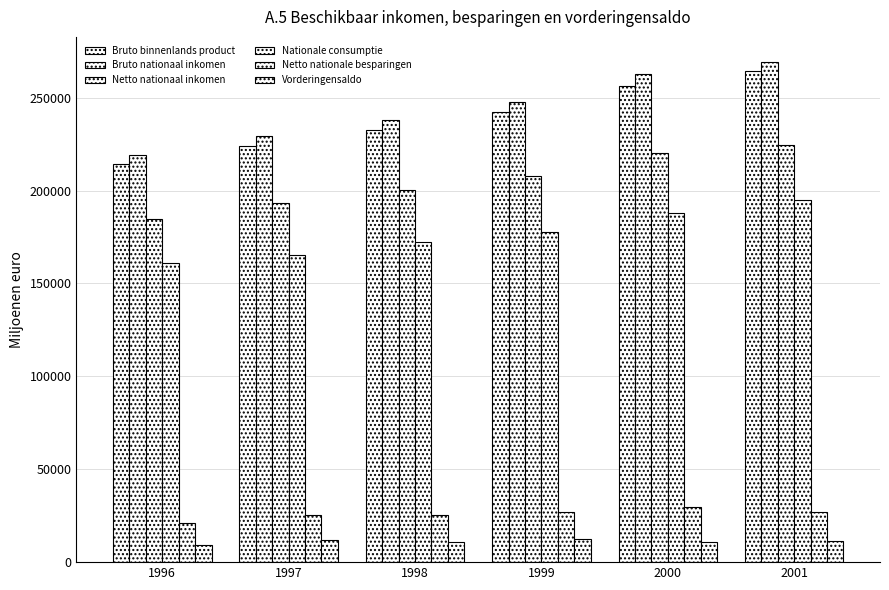

How many data points does each series have?

6